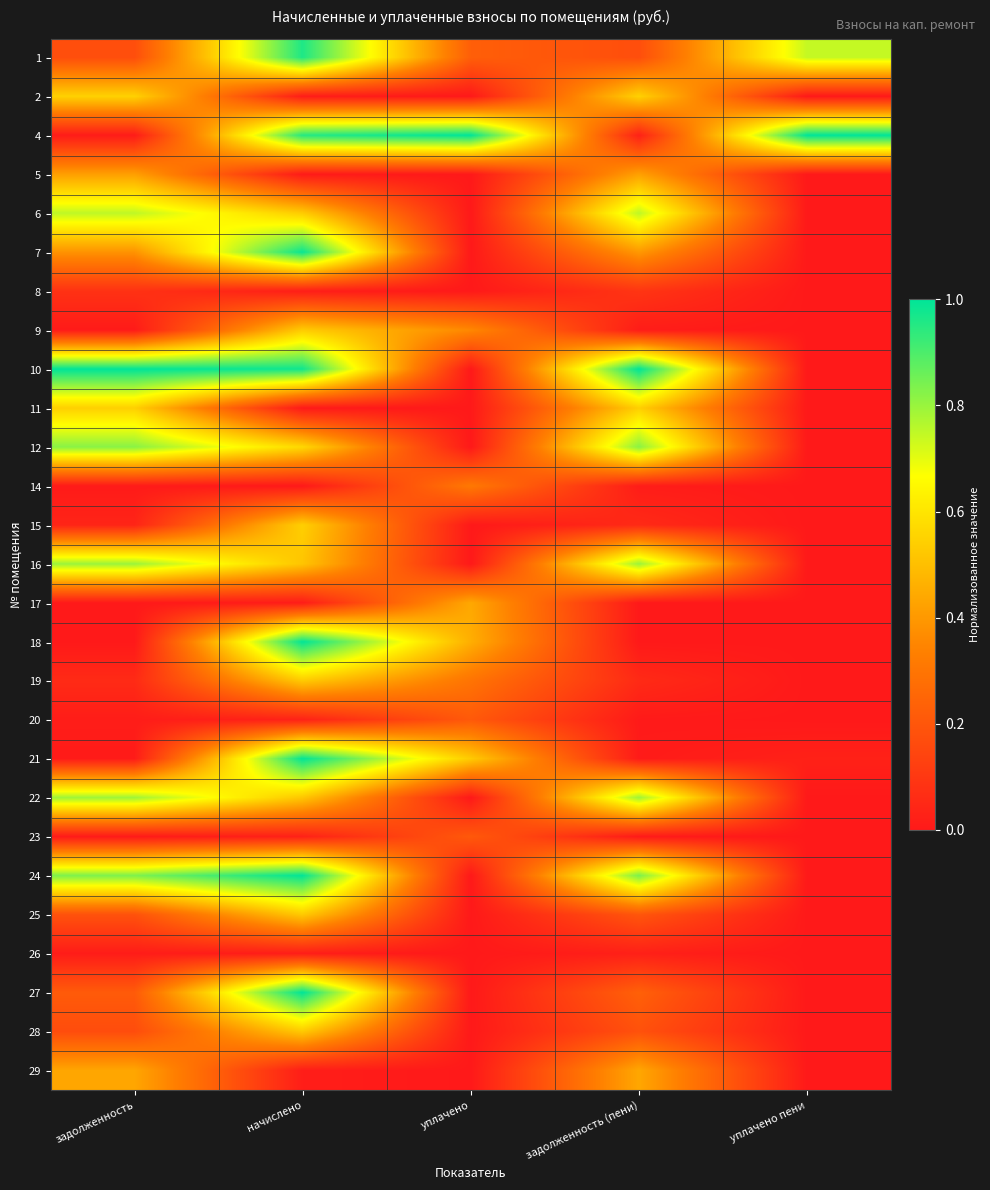

Reading left to right, list all the values displayed in this chart.

1: задолженность=0.2	начислено=1.0	уплачено=0.2	задолженность (пени)=0.2	уплачено пени=0.7
2: задолженность=0.5	начислено=0.0	уплачено=0.0	задолженность (пени)=0.5	уплачено пени=0.0
4: задолженность=0.0	начислено=1.0	уплачено=1.0	задолженность (пени)=0.0	уплачено пени=1.0
5: задолженность=0.4	начислено=0.0	уплачено=0.0	задолженность (пени)=0.4	уплачено пени=0.0
6: задолженность=0.8	начислено=0.5	уплачено=0.0	задолженность (пени)=0.8	уплачено пени=0.0
7: задолженность=0.4	начислено=1.0	уплачено=0.0	задолженность (пени)=0.4	уплачено пени=0.0
8: задолженность=0.1	начислено=0.0	уплачено=0.0	задолженность (пени)=0.1	уплачено пени=0.0
9: задолженность=0.0	начислено=0.5	уплачено=0.4	задолженность (пени)=0.0	уплачено пени=0.0
10: задолженность=1.0	начислено=1.0	уплачено=0.0	задолженность (пени)=1.0	уплачено пени=0.0
11: задолженность=0.5	начислено=0.0	уплачено=0.0	задолженность (пени)=0.5	уплачено пени=0.0
12: задолженность=0.8	начислено=0.6	уплачено=0.0	задолженность (пени)=0.8	уплачено пени=0.0
14: задолженность=0.0	начислено=0.0	уплачено=0.3	задолженность (пени)=0.0	уплачено пени=0.0
15: задолженность=0.0	начислено=0.5	уплачено=0.0	задолженность (пени)=0.1	уплачено пени=0.0
16: задолженность=0.8	начислено=0.5	уплачено=0.0	задолженность (пени)=0.8	уплачено пени=0.0
17: задолженность=0.0	начислено=0.0	уплачено=0.4	задолженность (пени)=0.0	уплачено пени=0.0
18: задолженность=0.0	начислено=1.0	уплачено=0.5	задолженность (пени)=0.0	уплачено пени=0.0
19: задолженность=0.1	начислено=0.5	уплачено=0.3	задолженность (пени)=0.1	уплачено пени=0.0
20: задолженность=0.0	начислено=0.0	уплачено=0.2	задолженность (пени)=0.0	уплачено пени=0.0
21: задолженность=0.0	начислено=1.0	уплачено=0.5	задолженность (пени)=0.0	уплачено пени=0.0
22: задолженность=0.8	начислено=0.5	уплачено=0.0	задолженность (пени)=0.8	уплачено пени=0.0
23: задолженность=0.0	начислено=0.0	уплачено=0.2	задолженность (пени)=0.0	уплачено пени=0.0
24: задолженность=0.8	начислено=1.0	уплачено=0.0	задолженность (пени)=0.8	уплачено пени=0.0
25: задолженность=0.2	начислено=0.5	уплачено=0.0	задолженность (пени)=0.2	уплачено пени=0.0
26: задолженность=0.0	начислено=0.0	уплачено=0.0	задолженность (пени)=0.0	уплачено пени=0.0
27: задолженность=0.2	начислено=1.0	уплачено=0.0	задолженность (пени)=0.2	уплачено пени=0.0
28: задолженность=0.2	начислено=0.5	уплачено=0.0	задолженность (пени)=0.2	уплачено пени=0.0
29: задолженность=0.4	начислено=0.0	уплачено=0.0	задолженность (пени)=0.4	уплачено пени=0.0